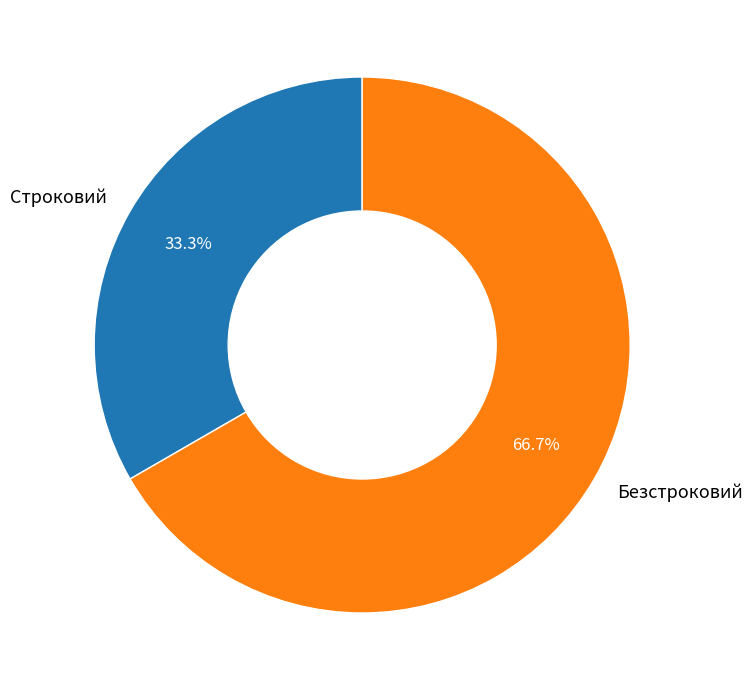

Between Строковий and Безстроковий, which is larger?

Безстроковий